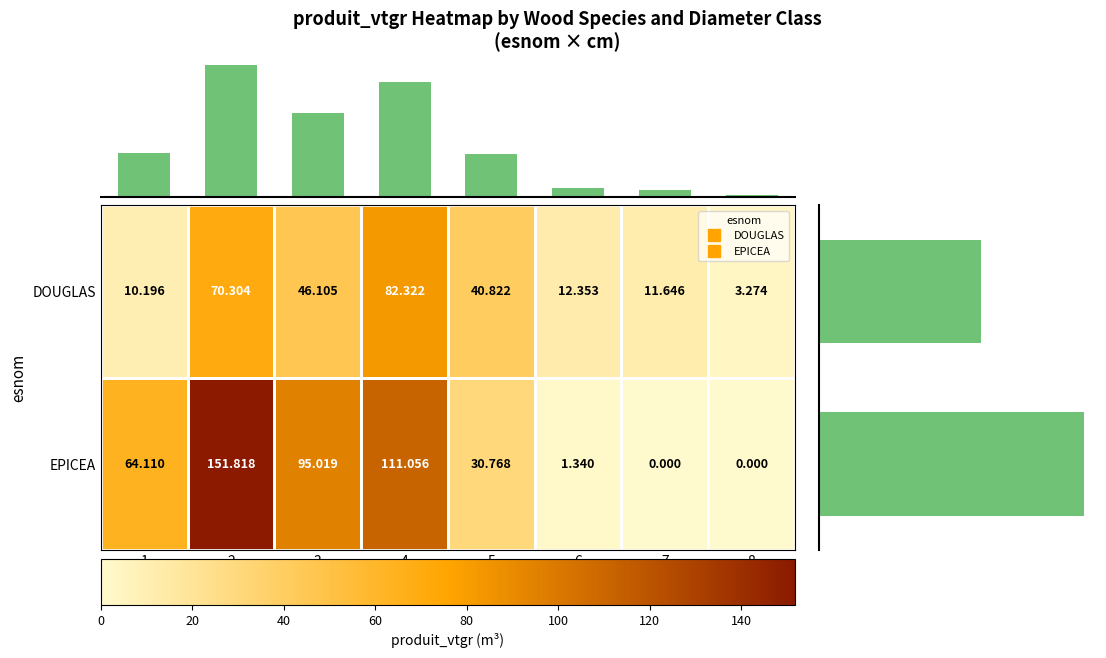

Which series has the largest total across all categories?

EPICEA